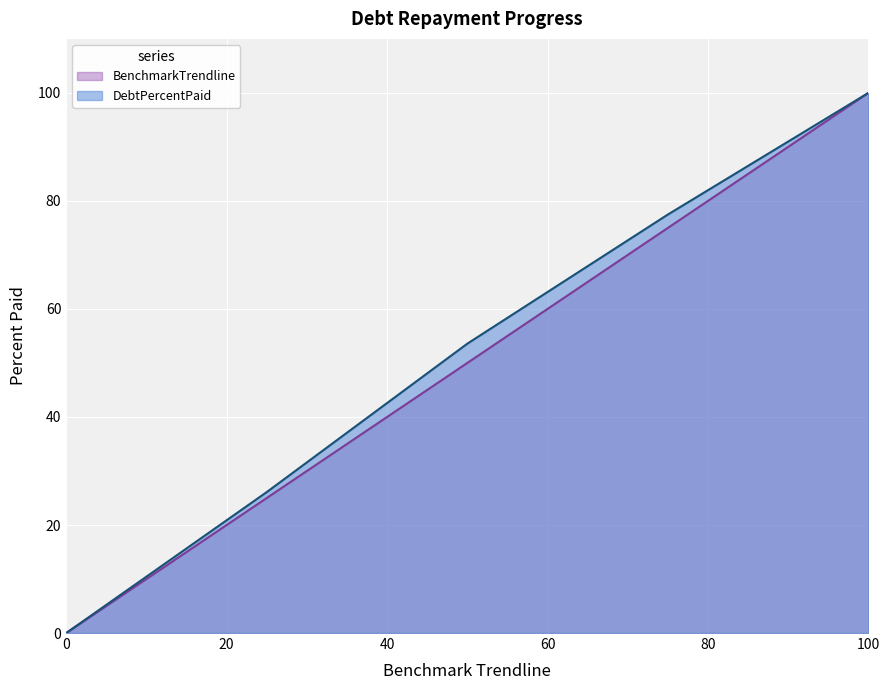

True or false: DebtPercentPaid has more than 0 points higher than both neighbors.

False